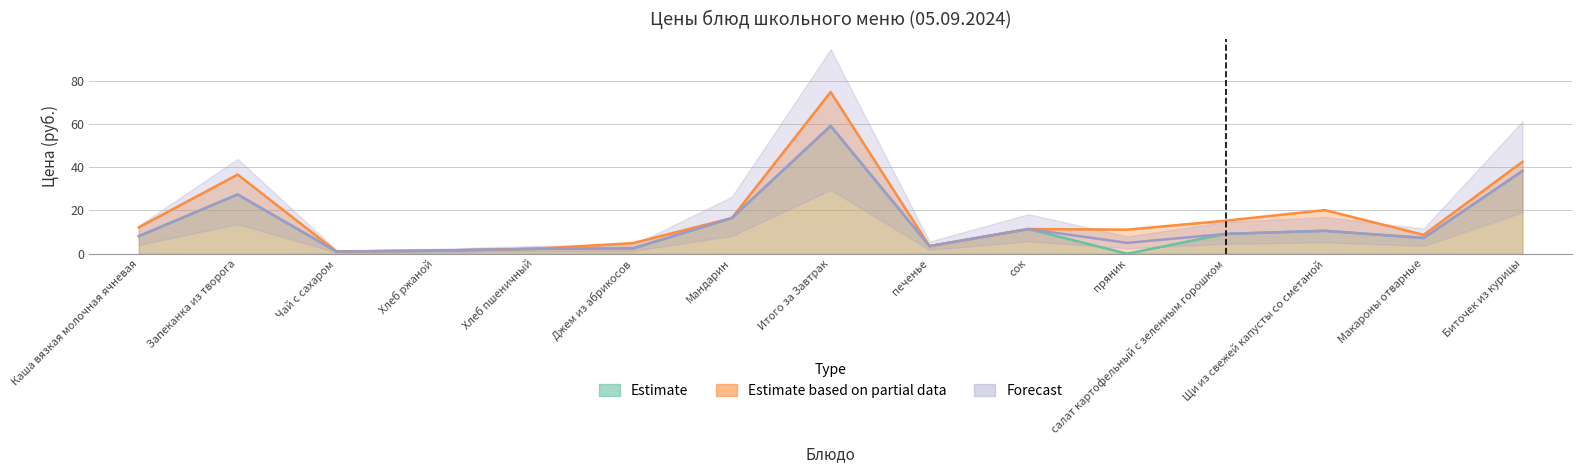

List the labels in order of Estimate value, smallest first.

пряник, Чай с сахаром, Хлеб ржаной, Хлеб пшеничный, Джем из абрикосов, печенье, Макароны отварные, Каша вязкая молочная ячневая, салат картофельный с зеленным горошком, Щи из свежей капусты со сметаной, сок, Мандарин, Запеканка из творога, Биточек из курицы, Итого за Завтрак